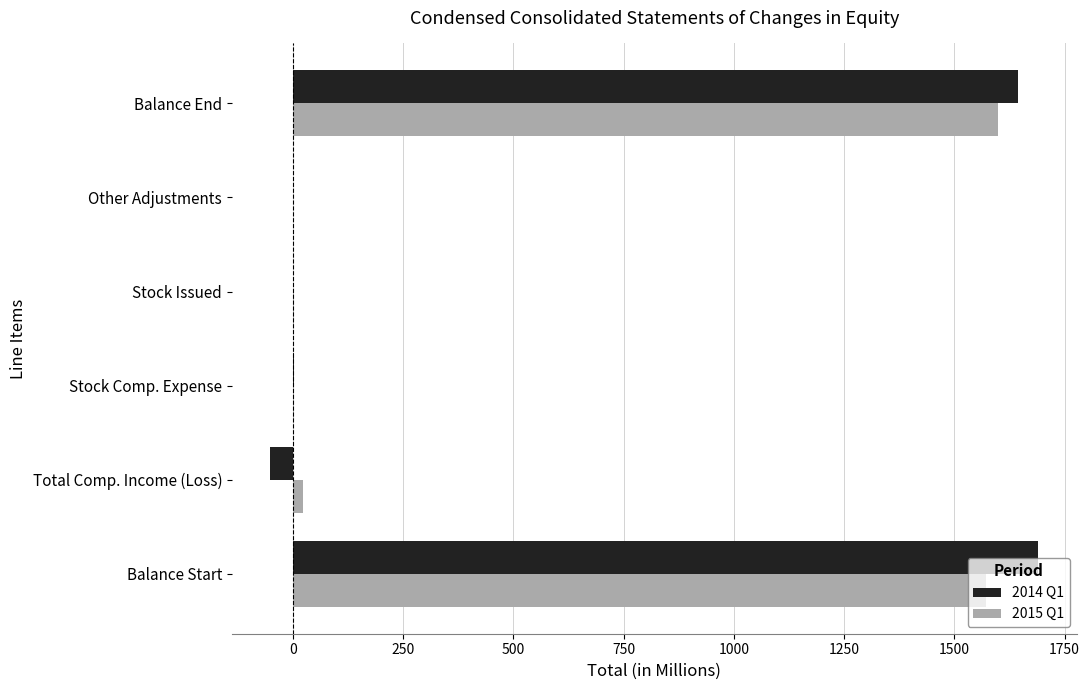

The value of 2014 Q1 at Balance Start is 1690. True or false?

True